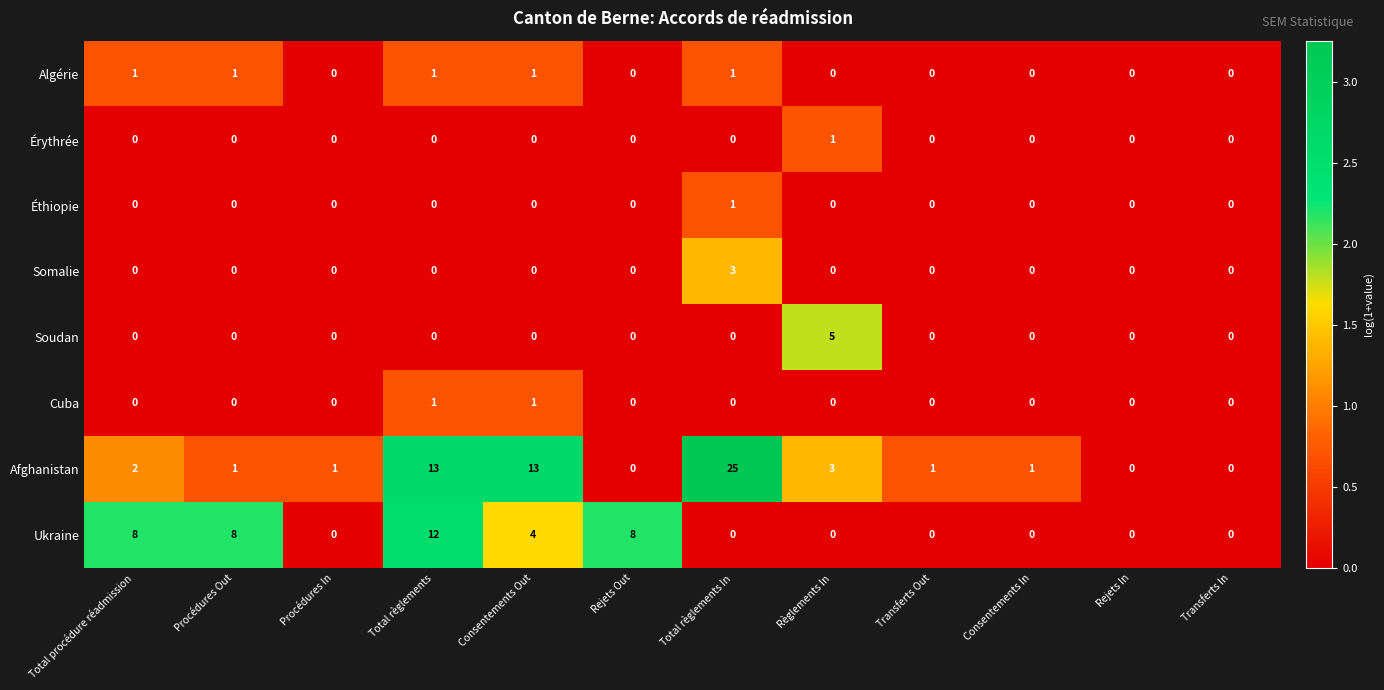

What is the spread (max minus min) of values at Transferts Out?

1